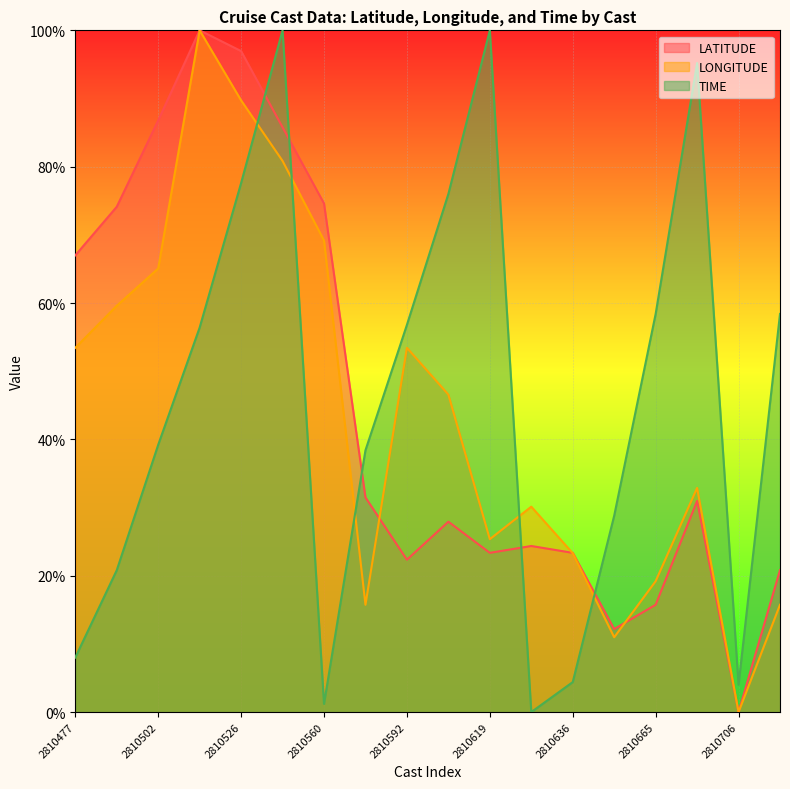

Reading left to right, transcribe all the data shown in this chart.

LATITUDE: 67.0	74.1	86.8	100.0	97.0	85.8	74.6	31.5	22.4	27.9	23.4	24.4	23.4	12.2	15.7	31.0	0.0	20.8
LONGITUDE: 53.4	59.6	65.1	100.0	89.7	80.8	69.2	15.7	53.4	46.6	25.4	30.1	23.3	11.0	19.2	32.9	0.0	15.7
TIME: 8.0	20.8	39.2	56.4	77.6	100.0	1.2	38.4	56.8	76.0	100.0	0.0	4.4	28.8	58.4	95.2	4.0	58.4